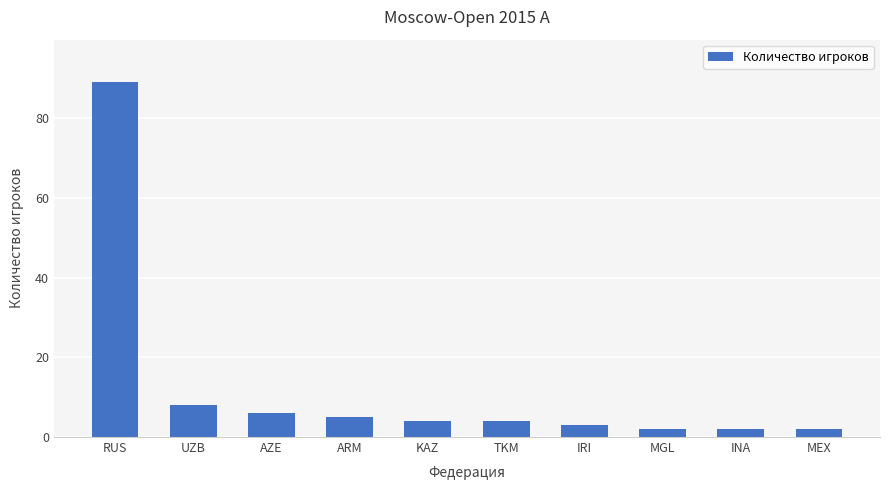

What is the difference between the maximum and second lowest values?

87